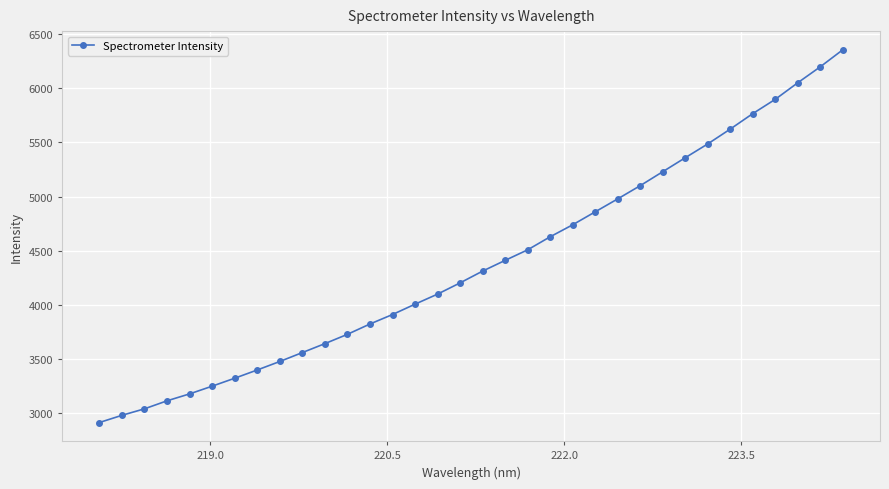

What is the average value?

4387.0